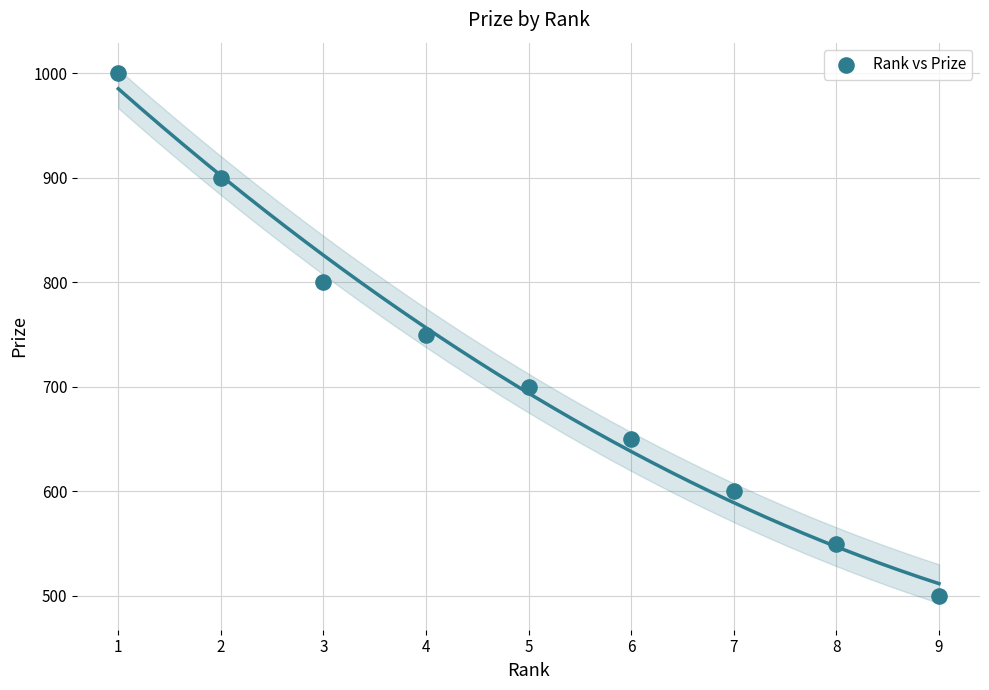

What is the average X value?

5